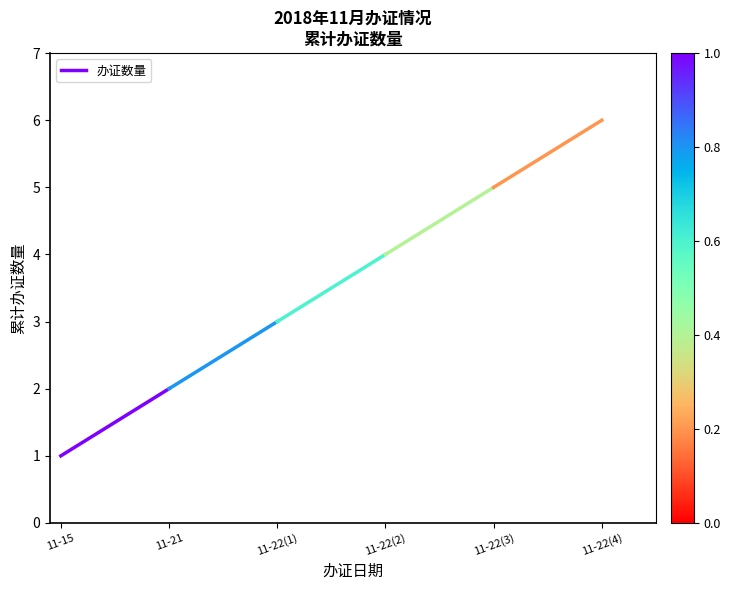

Where is the data nearest to the value 1?

11-15